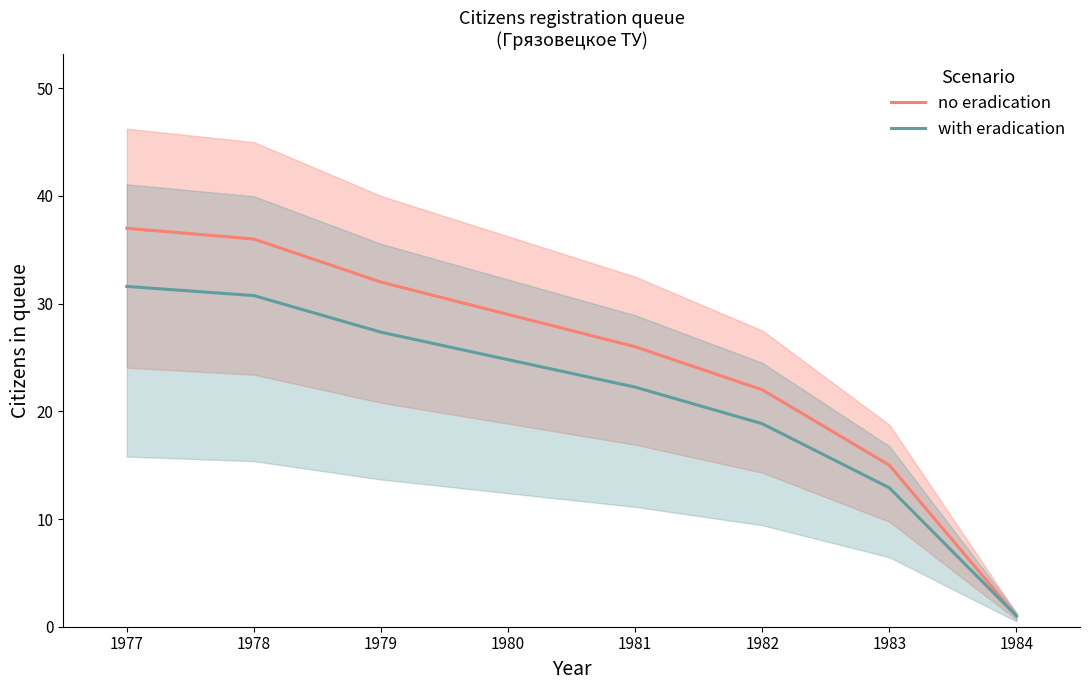

What is the value of the no eradication point at the 6th from the left?

22.0